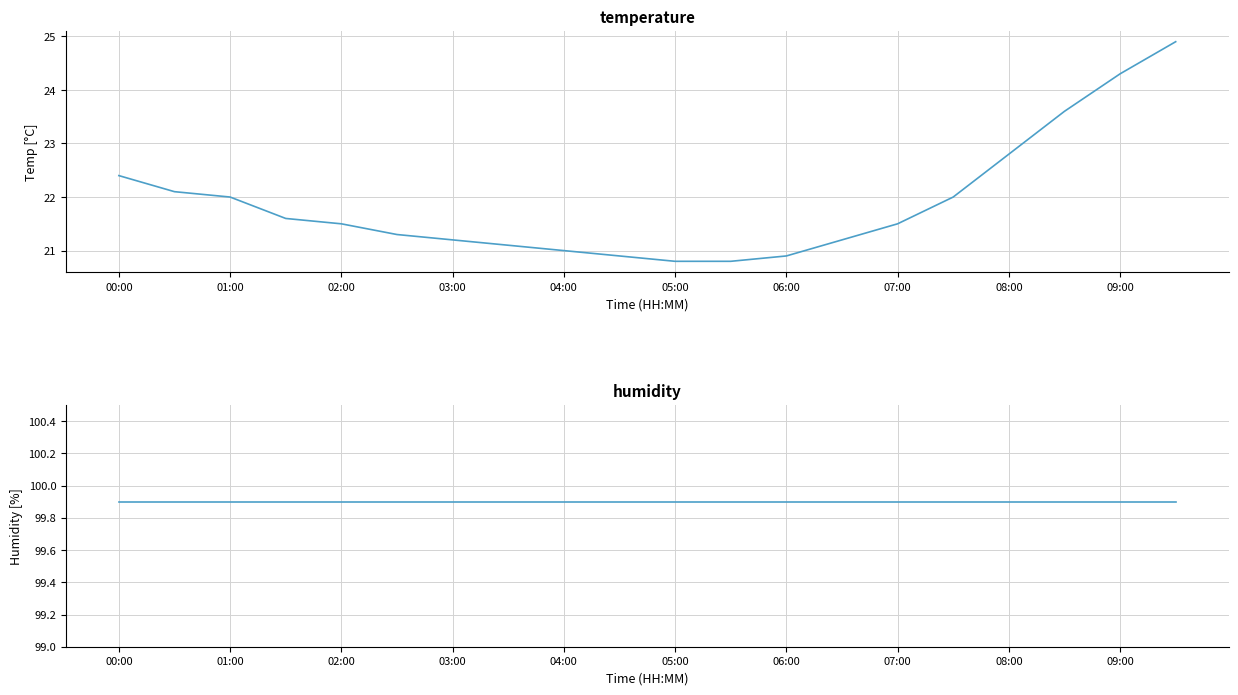

Does the chart display data point markers on the line(s)?

No